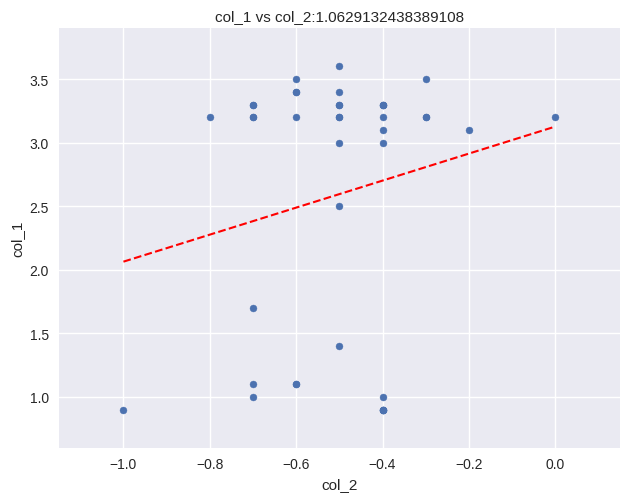

What Y value in the scatter plot is closest to 2?

1.7